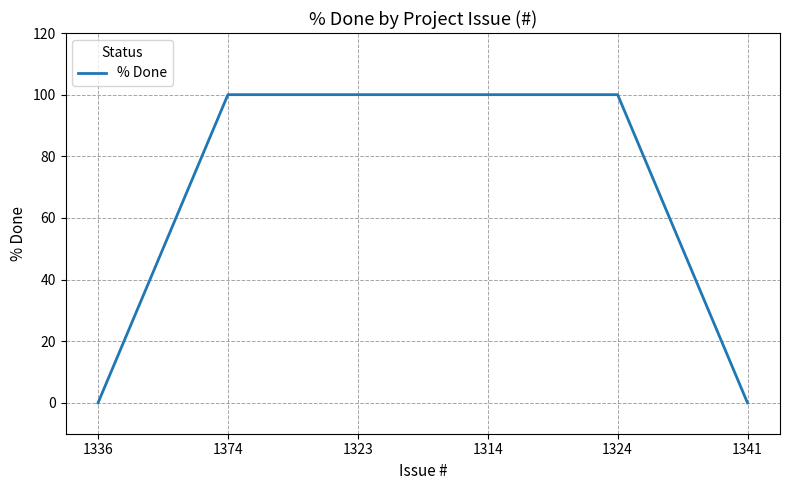

Which has a higher value, 1341 or 1374?

1374